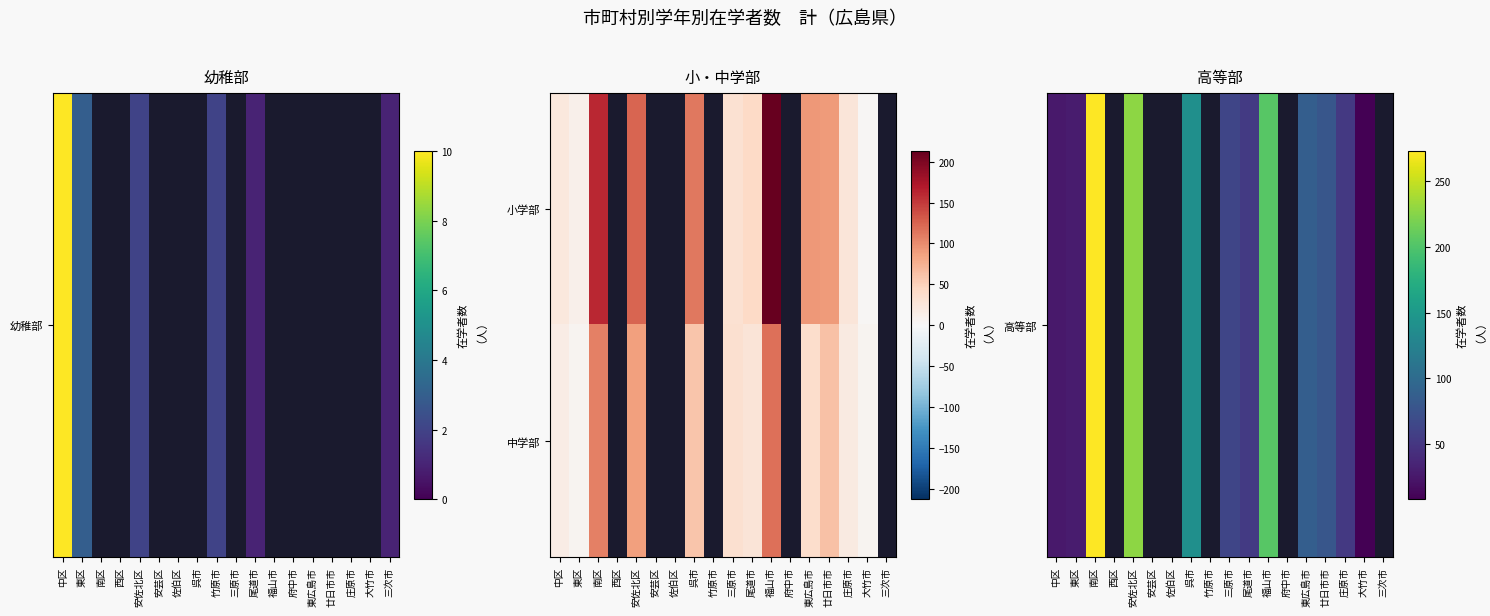

Rank the series at 三原市 from highest to lowest value.

高等部, 中学部